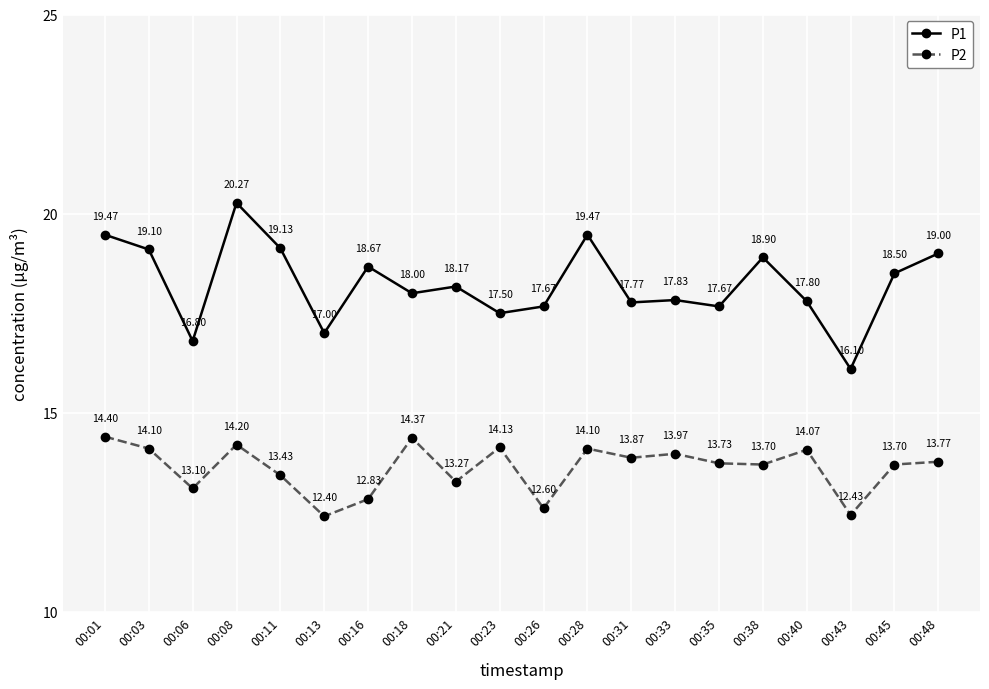

What are all the series names shown in the legend?

P1, P2